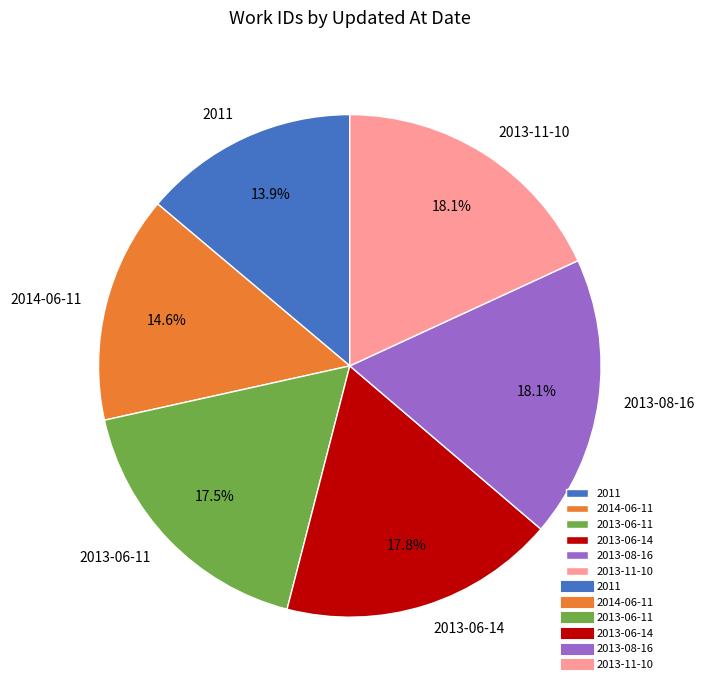

To the nearest percent, what is the average slice percentage?

17%